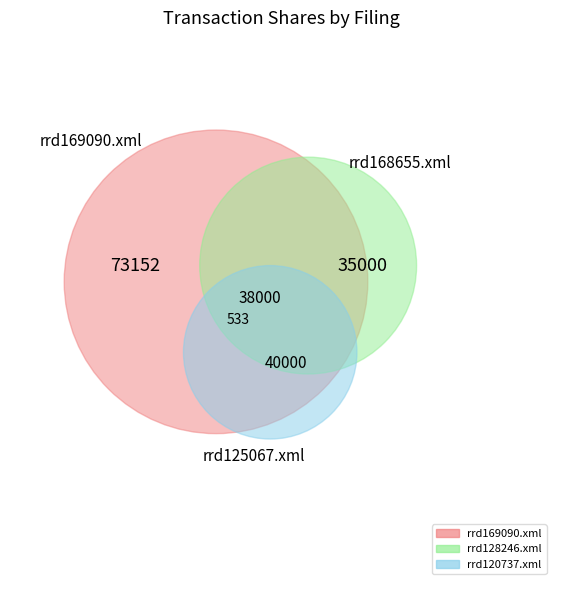

What is the smallest slice in the pie chart?

rrd120737.xml